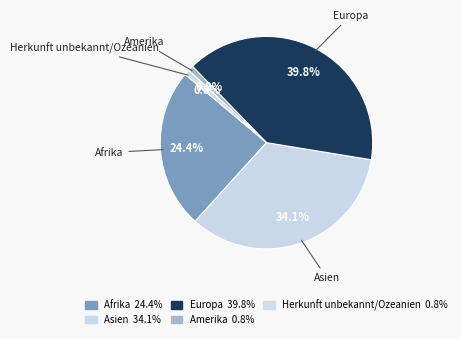

True or false: Amerika accounts for 1% of the total.

True